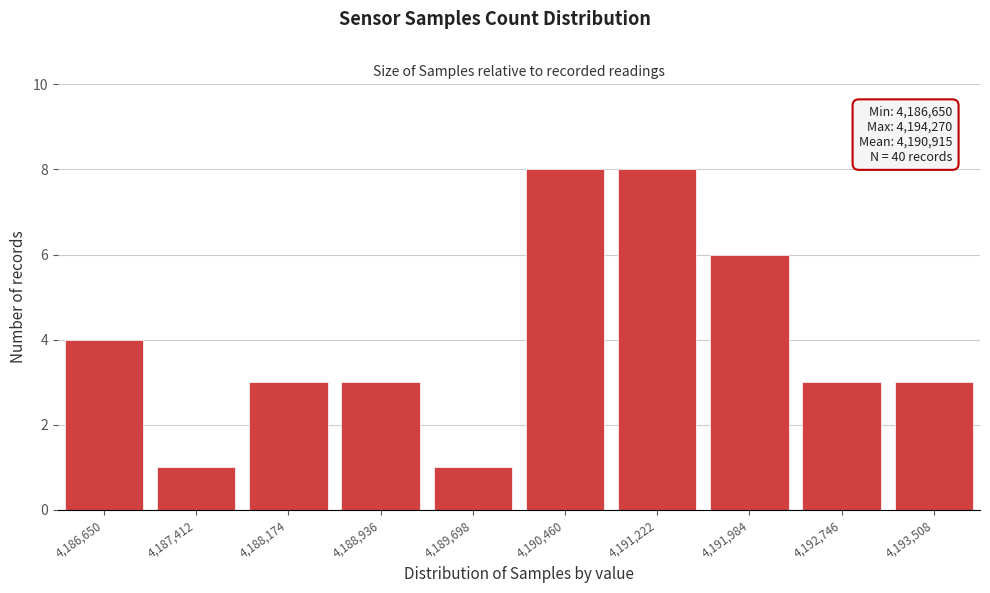

Reading left to right, what are all the values shown in this chart?

4,186,650=4	4,187,412=1	4,188,174=3	4,188,936=3	4,189,698=1	4,190,460=8	4,191,222=8	4,191,984=6	4,192,746=3	4,193,508=3